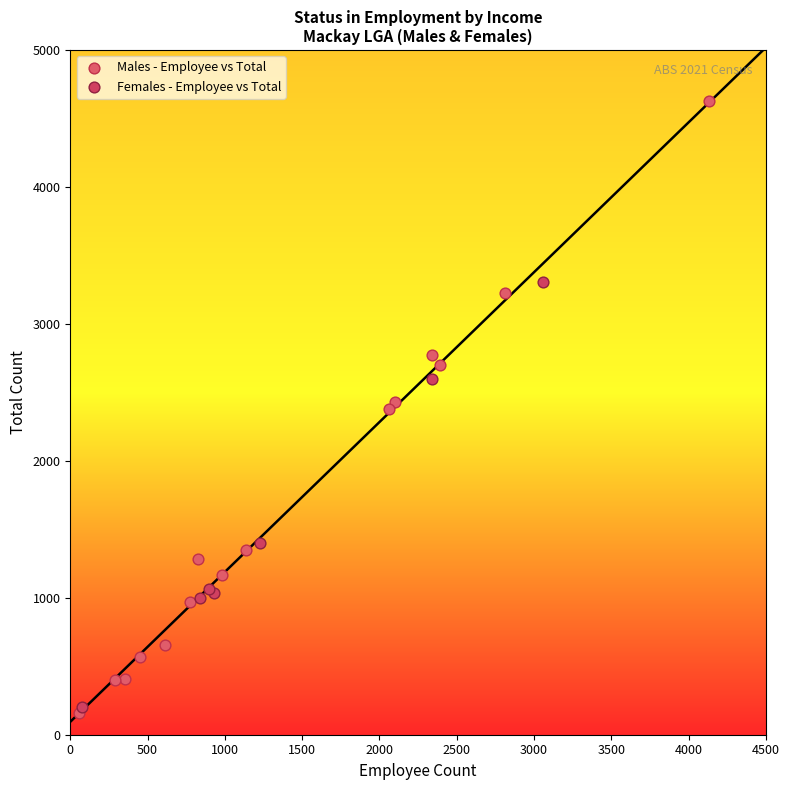

Which series contains the highest Y value?

Males - Employee vs Total